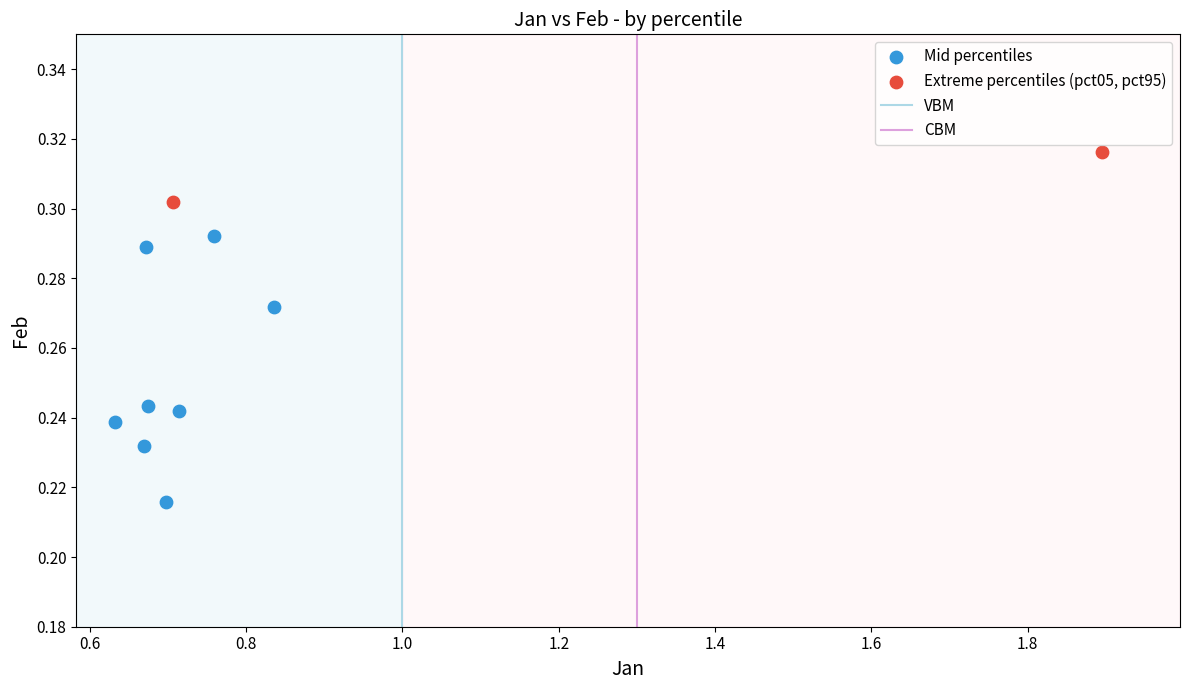

Which series reaches the maximum Y coordinate?

Extreme percentiles (pct05, pct95)